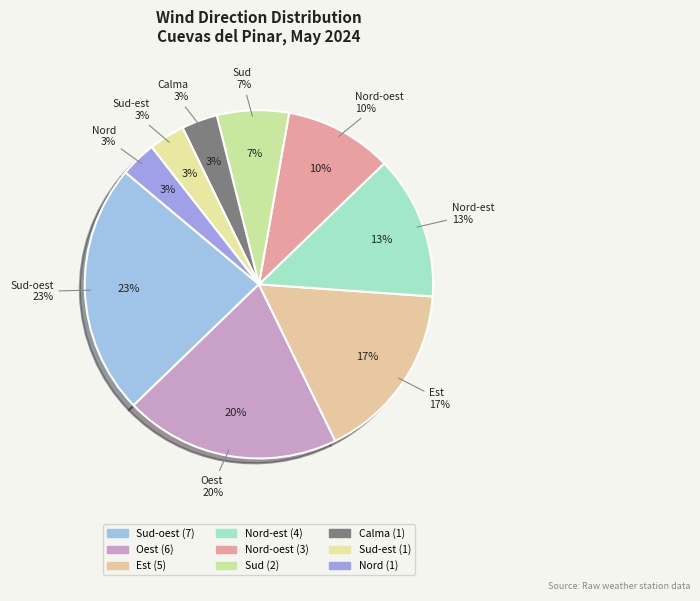

The Calma slice represents 1% of the pie. True or false?

False